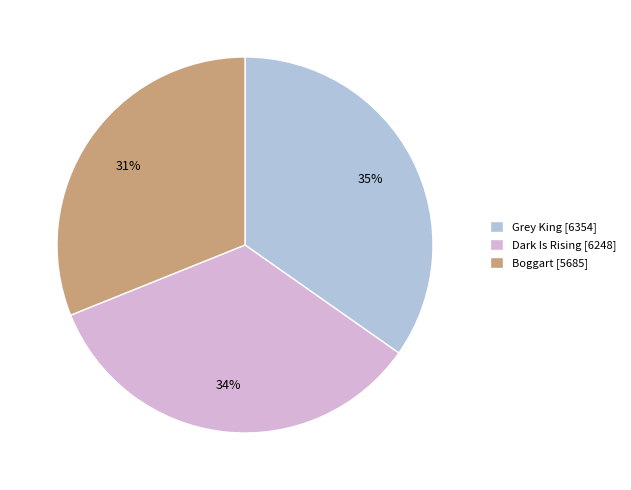

Do Grey King [6354] and Boggart [5685] together represent more than half of the pie?

Yes